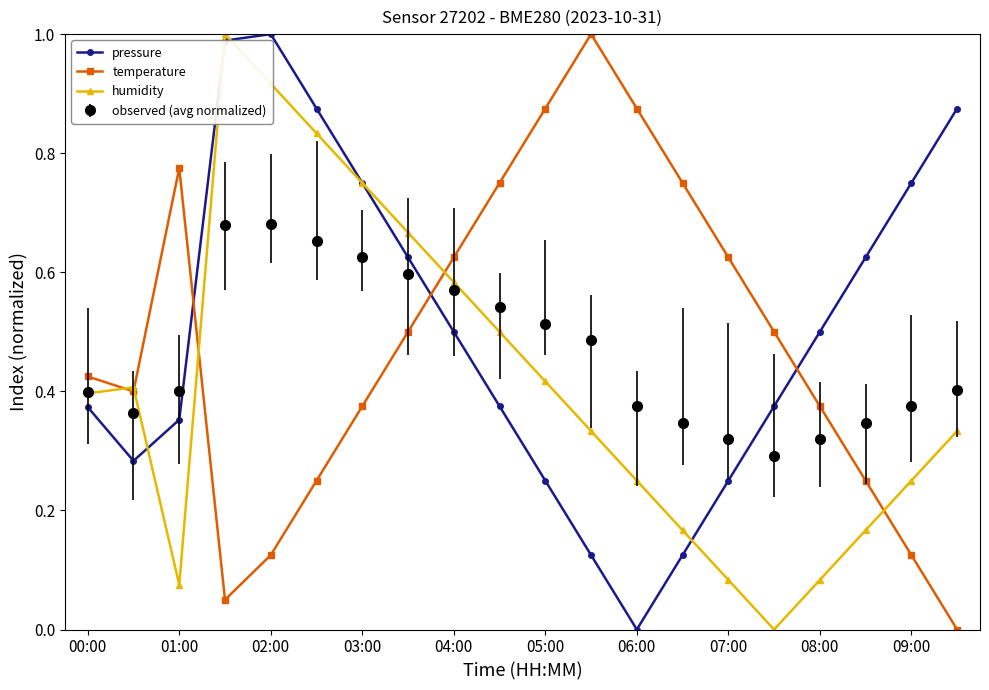

In pressure, how many points are lower than both neighbors (excluding endpoints)?

2